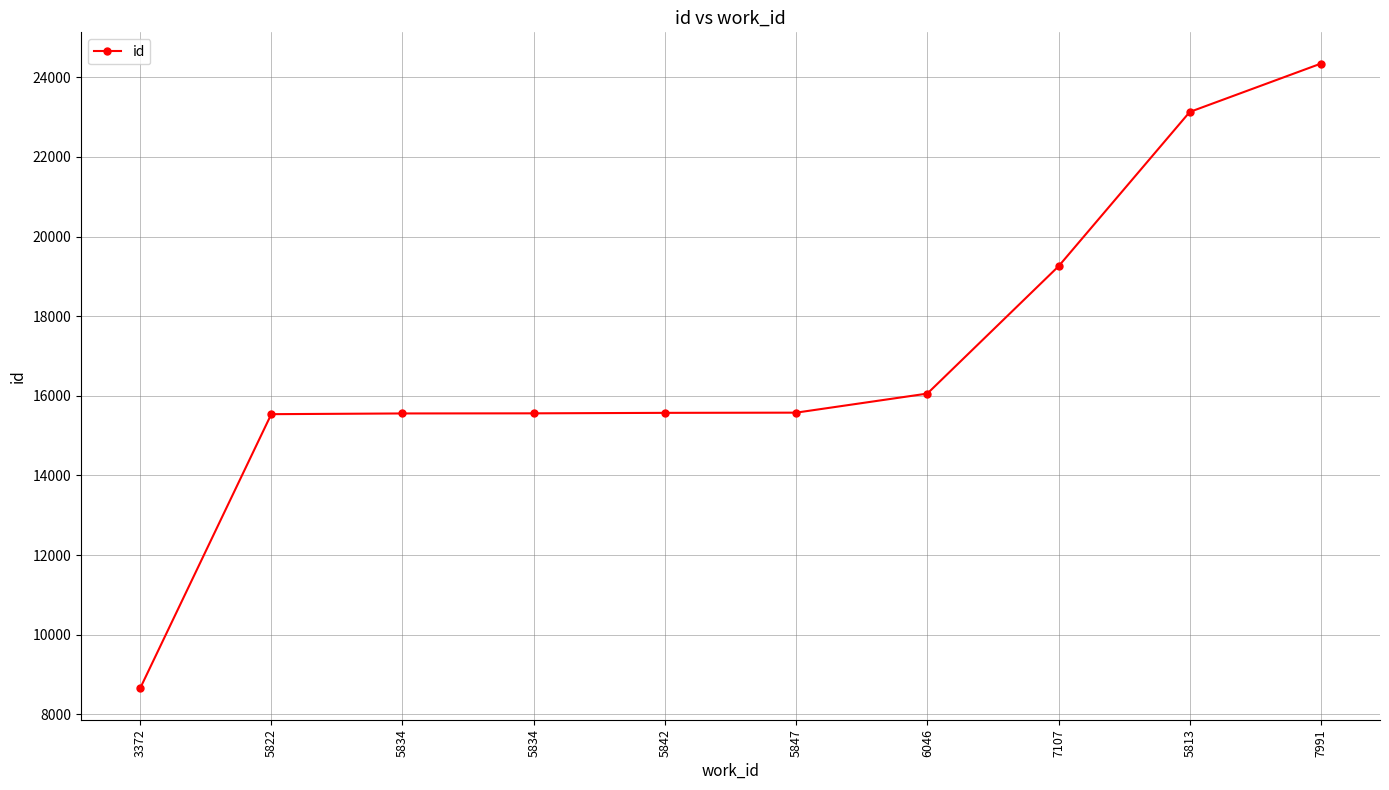

Which category has the lowest value across all series?

3372